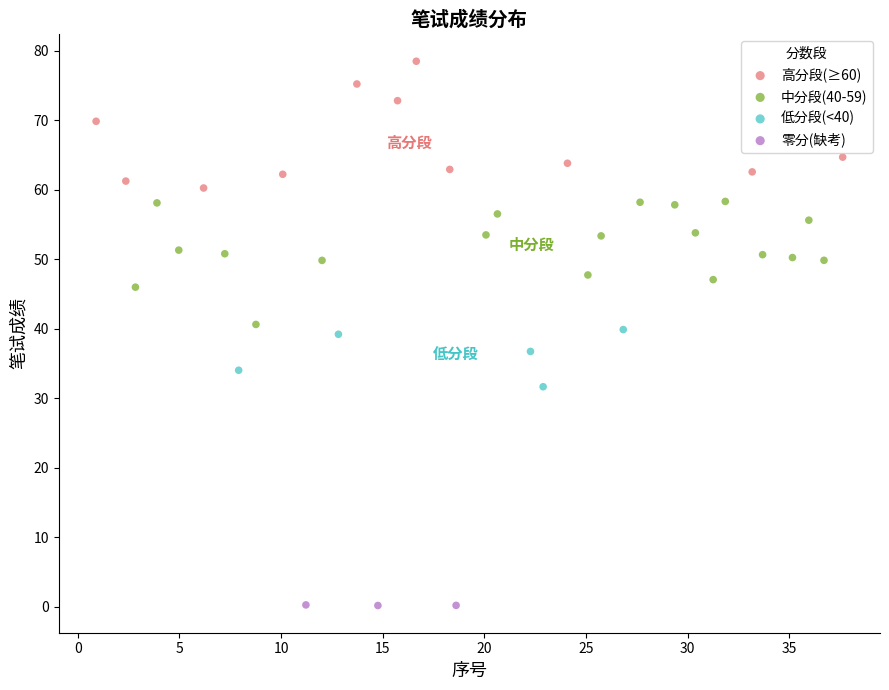

Which series contains the lowest Y value?

零分(缺考)